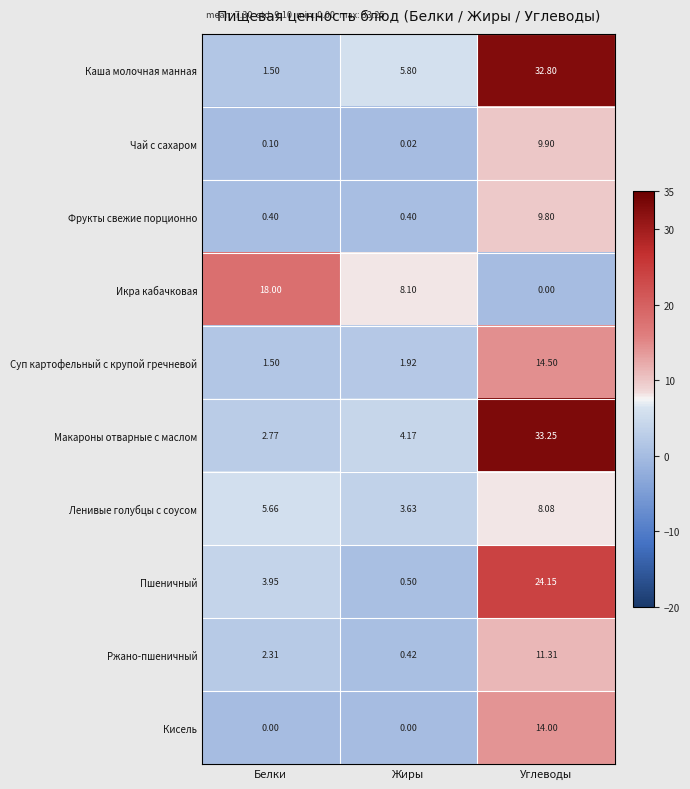

Which category has the highest value across all series?

Углеводы